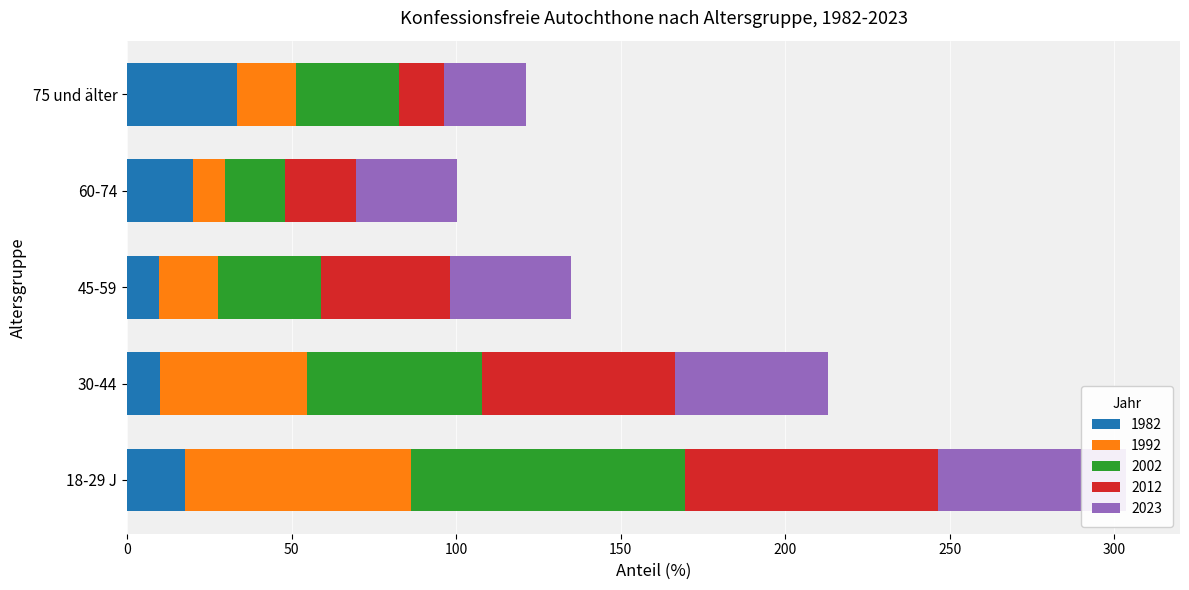

Reading left to right, transcribe all the data shown in this chart.

1982: 17.7	9.9	9.8	20.0	33.3
1992: 68.6	44.8	17.8	9.7	18.2
2002: 83.3	53.1	31.5	18.3	31.3
2012: 76.9	58.6	39.0	21.5	13.5
2023: 57.0	46.6	36.8	30.9	24.8